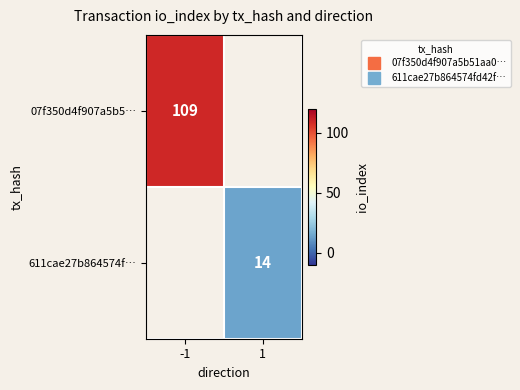

Count the number of data series in this chart.

2